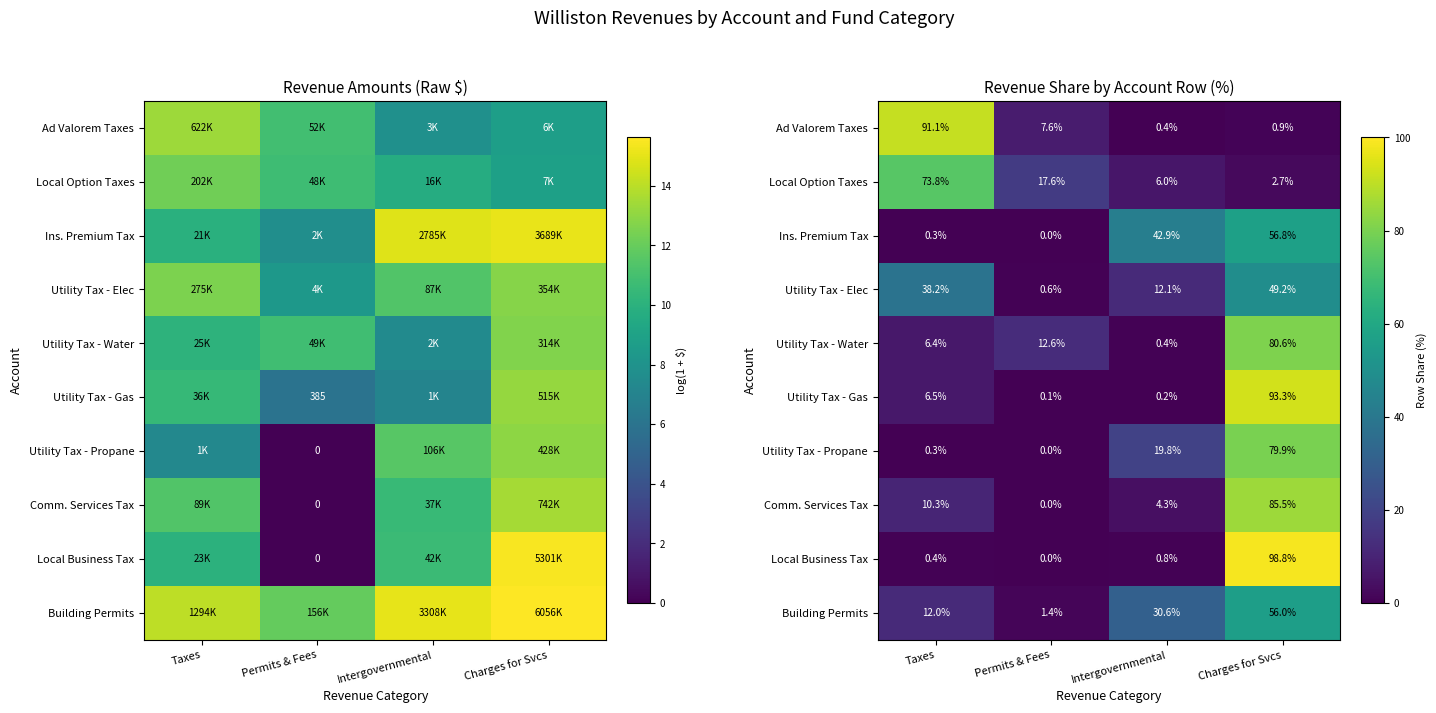

Is it true that Utility Tax - Water equals 6.4 at Taxes?

True